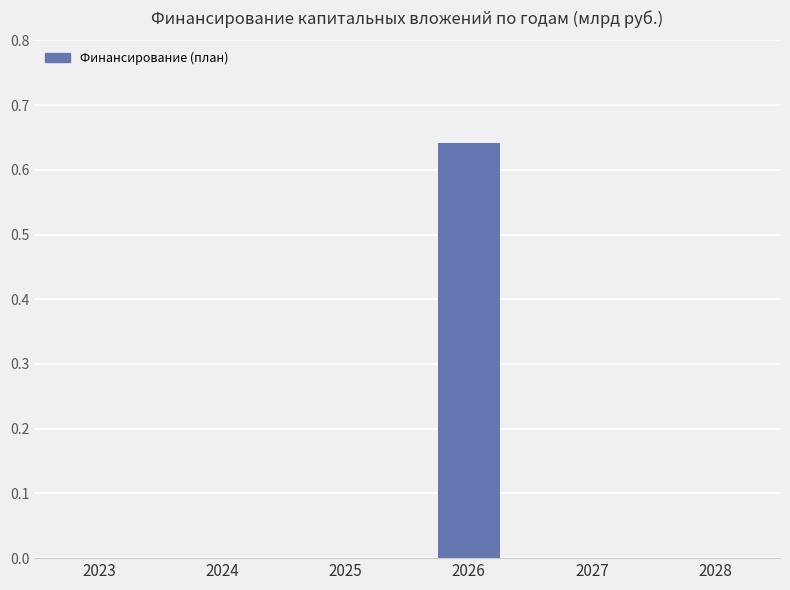

Are the bars horizontal?

No